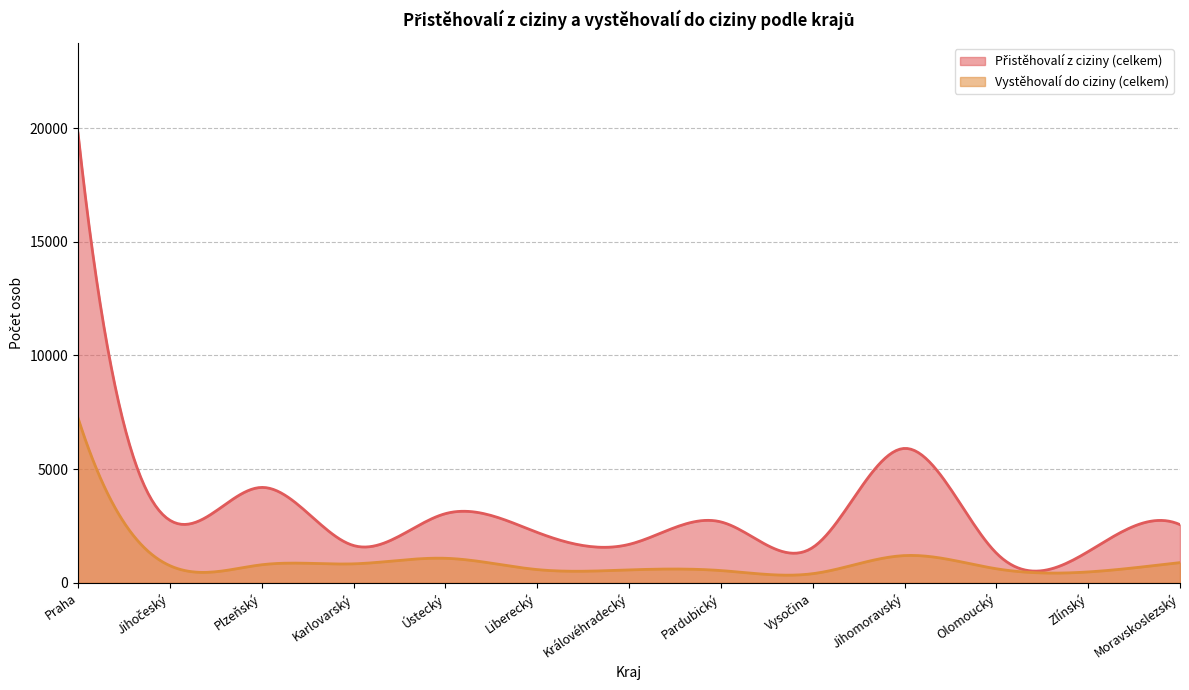

What is the difference between the second highest and minimum values in the Vystěhovalí do ciziny (celkem) series?

6418.7